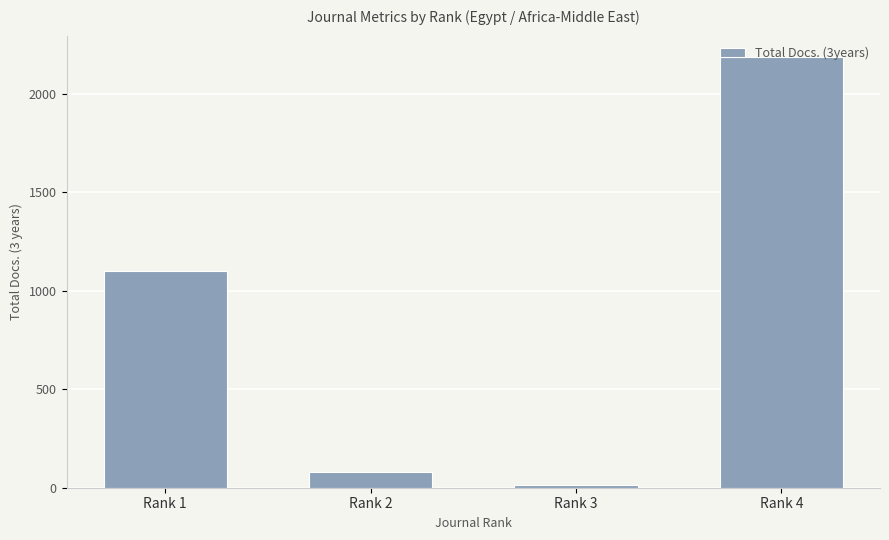

Rank the categories by value from highest to lowest.

Rank 4, Rank 1, Rank 2, Rank 3